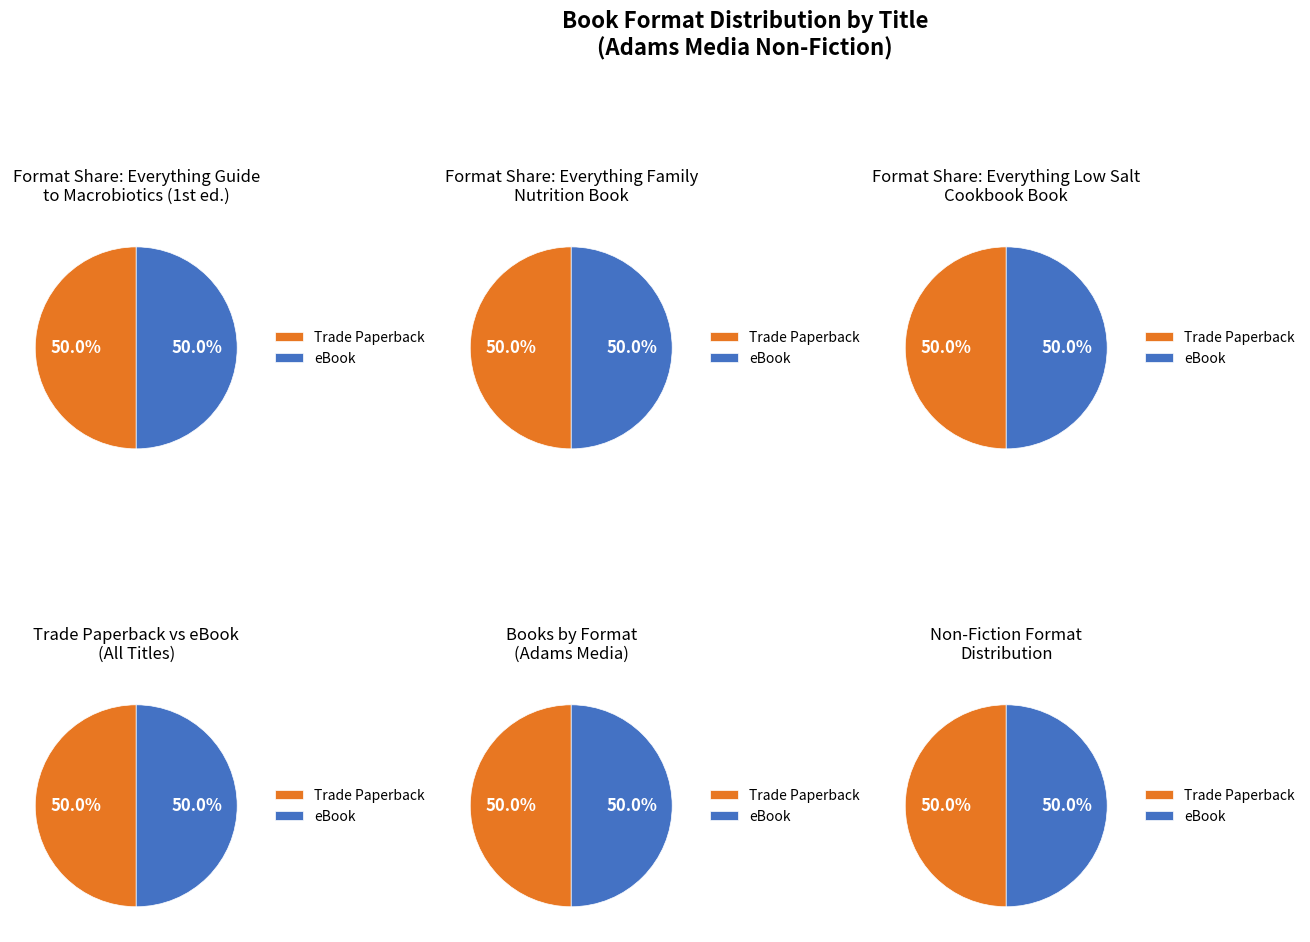

Does Everything Guide to Macrobiotics represent more than half of the total?

No